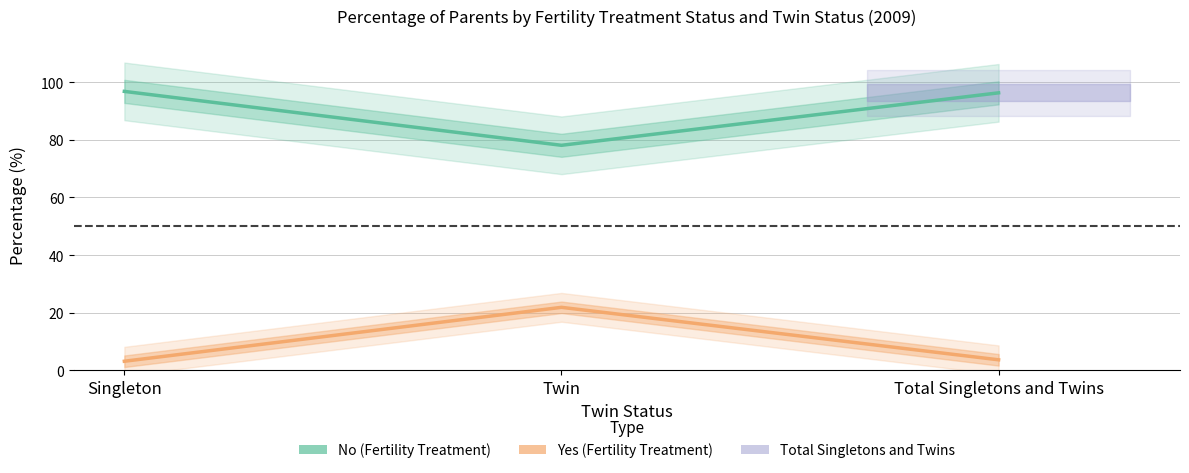

What is the difference between the highest and lowest values at Twin?

56.2